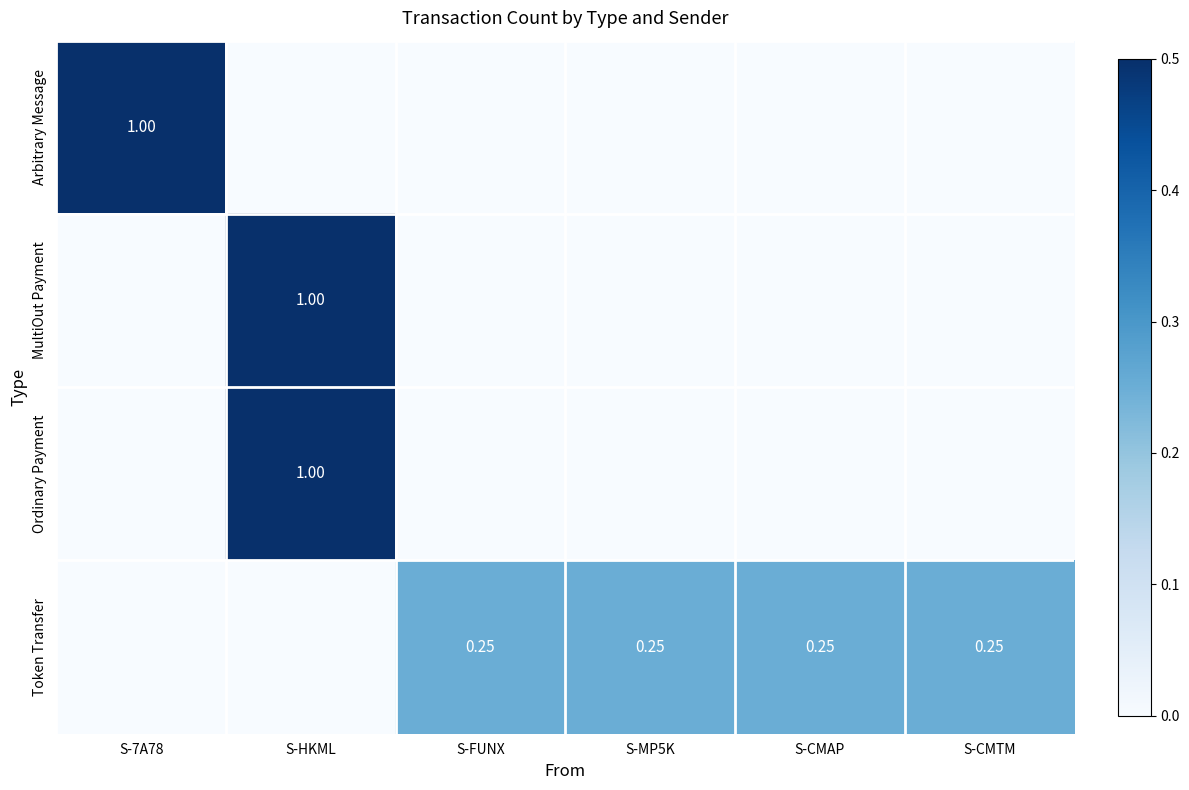

Rank the series by their maximum value, from highest to lowest.

Arbitrary Message, MultiOut Payment, Ordinary Payment, Token Transfer